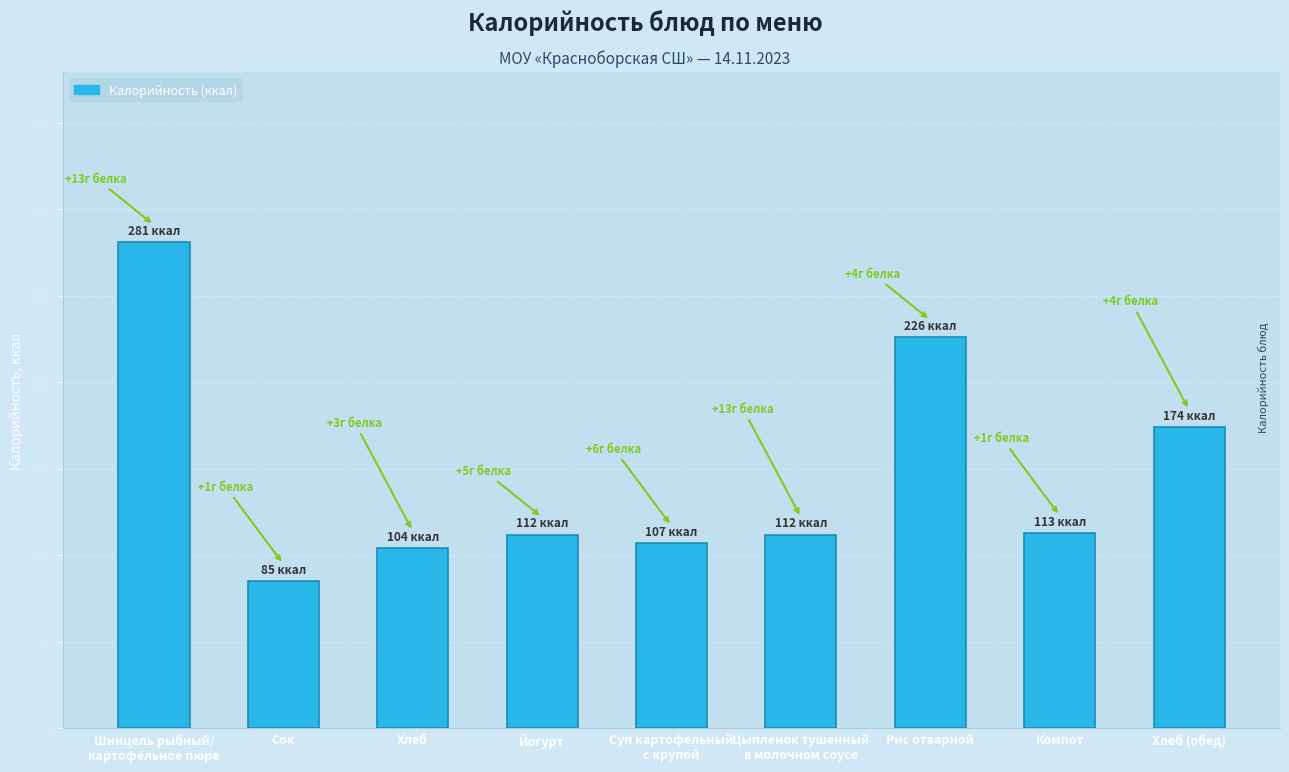

At which label is the value closest to 183?

Хлеб (обед)